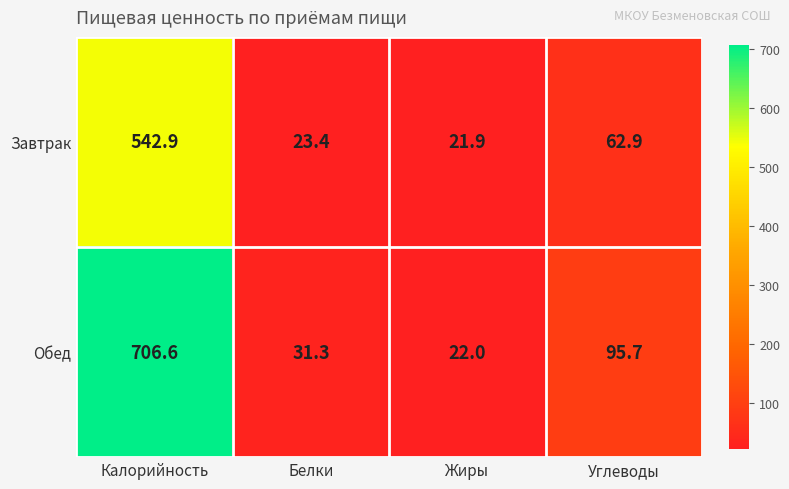

How many series are shown in this chart?

2